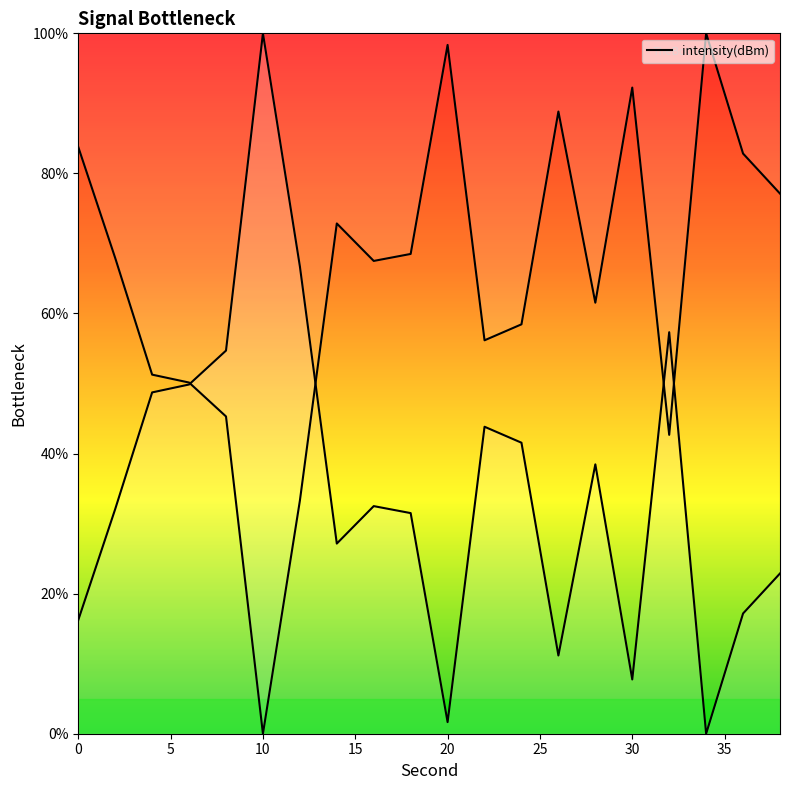

What is the average value?

35.1